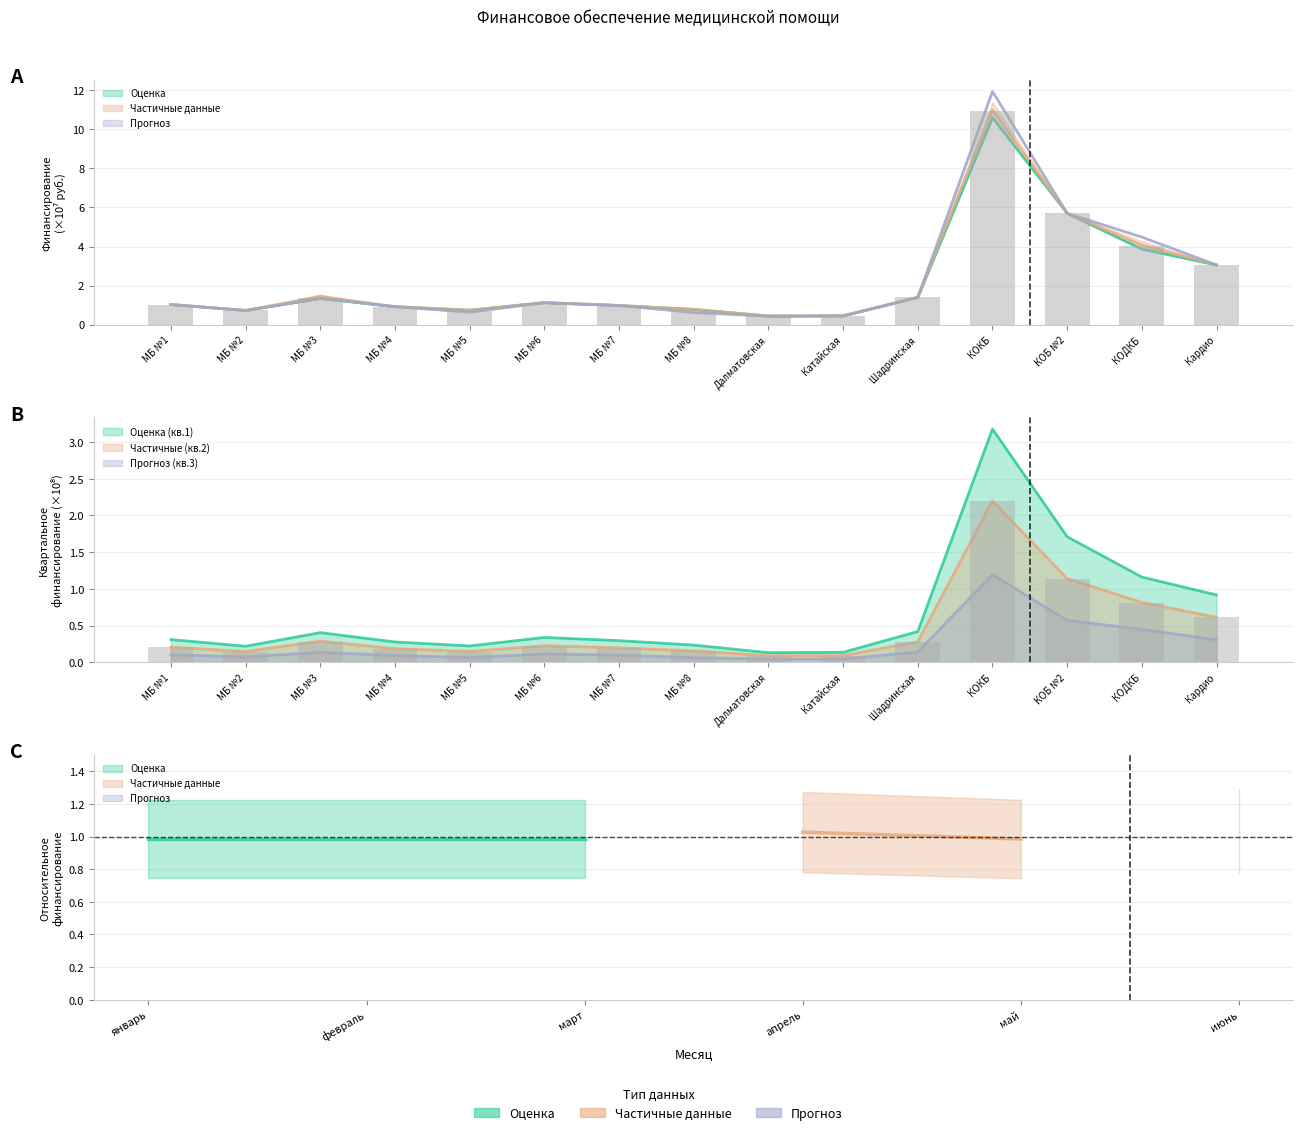

Which series has the largest total across all categories?

апрель